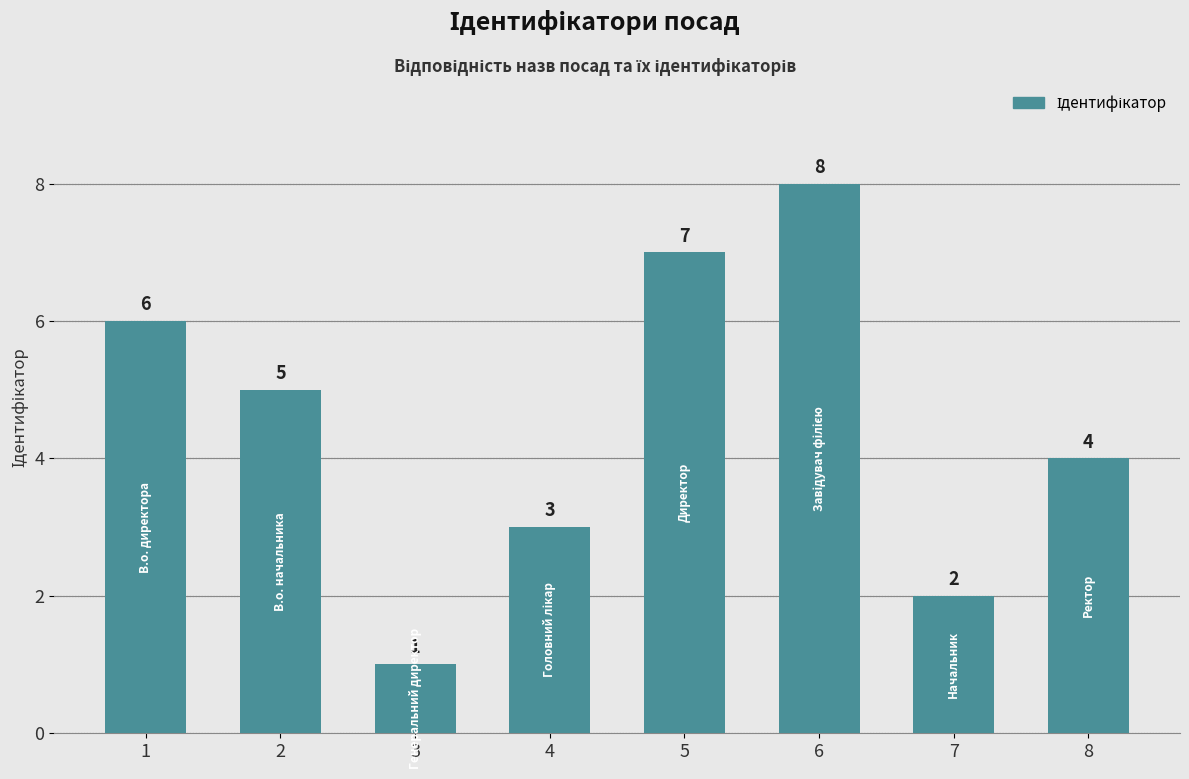

What is the value of the 4th bar from the left?

3